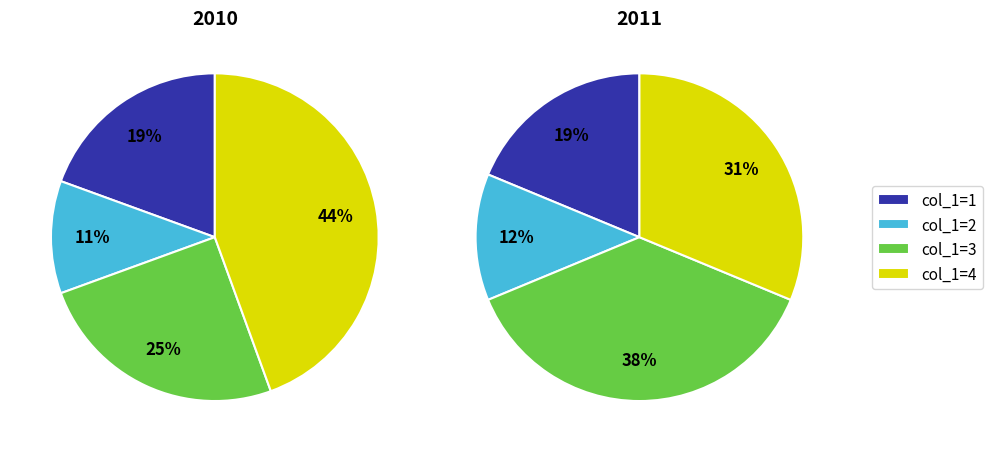

What percentage is NOT represented by 3?

65.4%